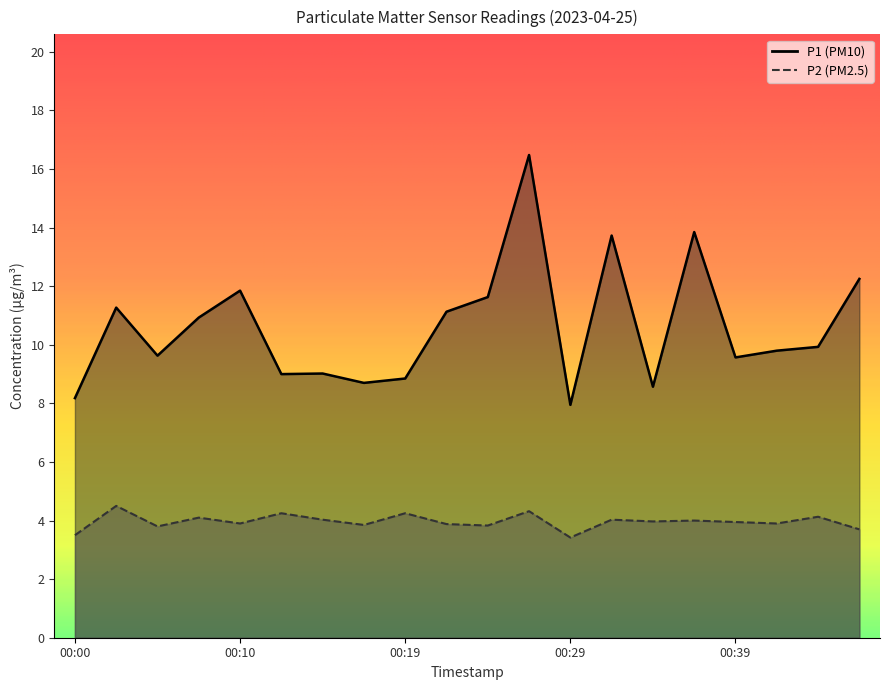

What is the maximum value shown in the chart?

16.5